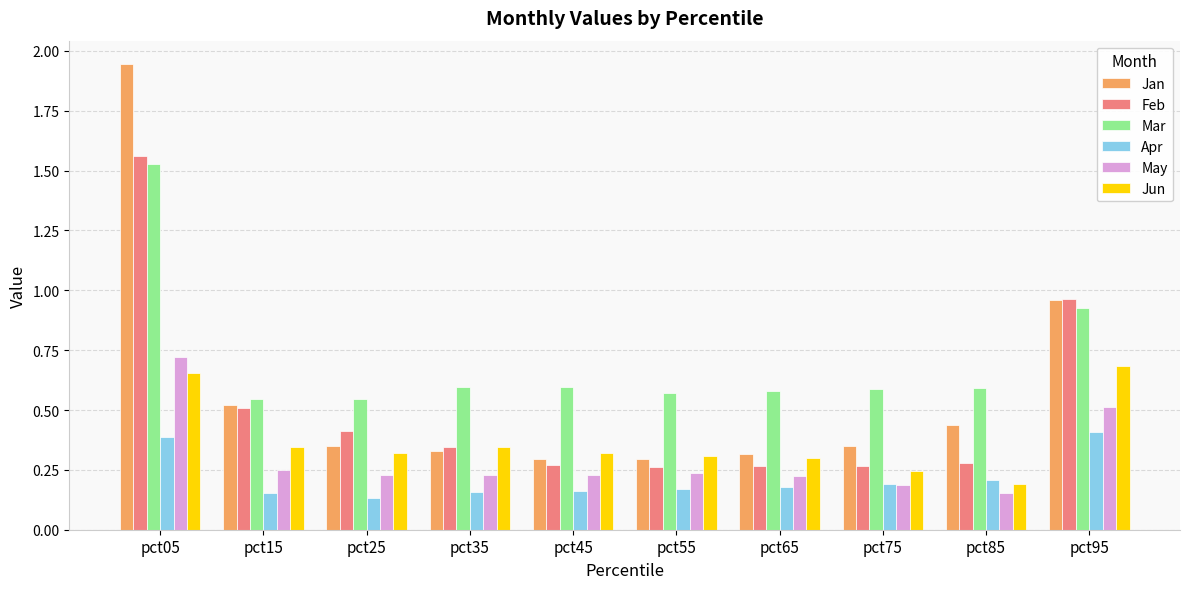

Which series has the largest total across all categories?

Mar